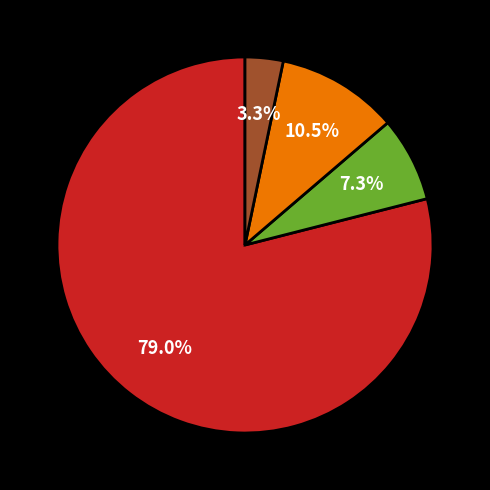

Is there a majority slice in this chart?

Yes